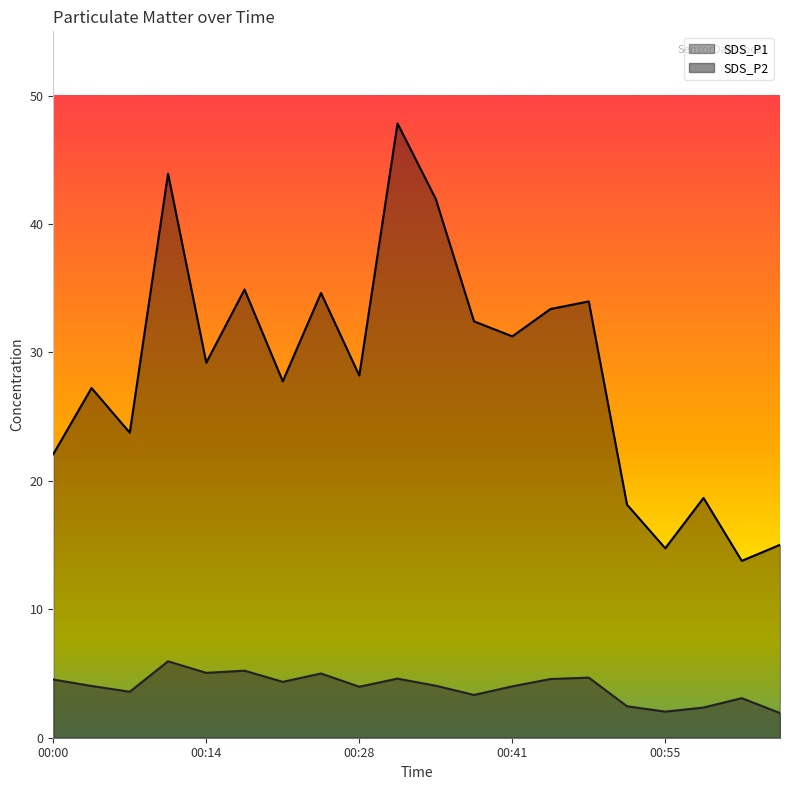

At which category does the chart reach its peak across all series?

00:31